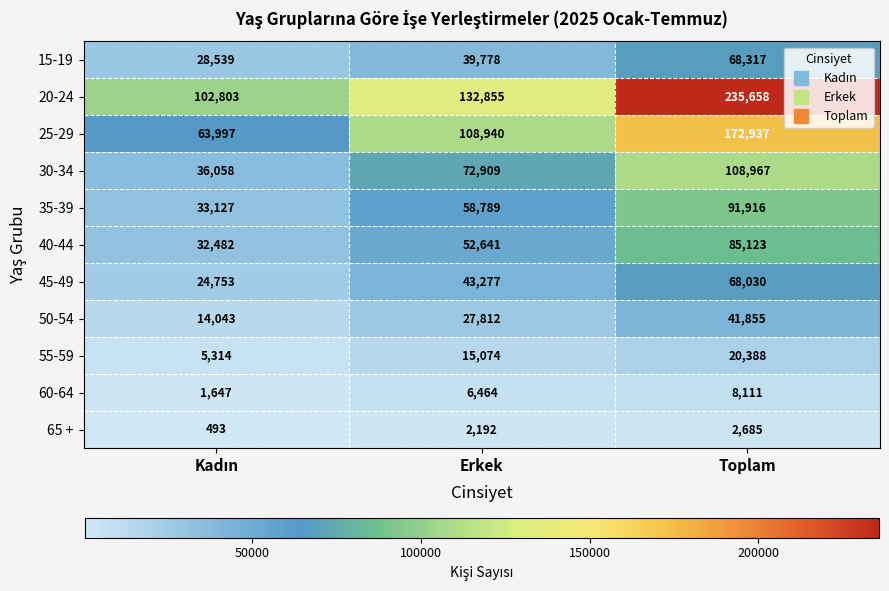

Rank the series at Erkek from highest to lowest value.

20-24, 25-29, 30-34, 35-39, 40-44, 45-49, 15-19, 50-54, 55-59, 60-64, 65 +